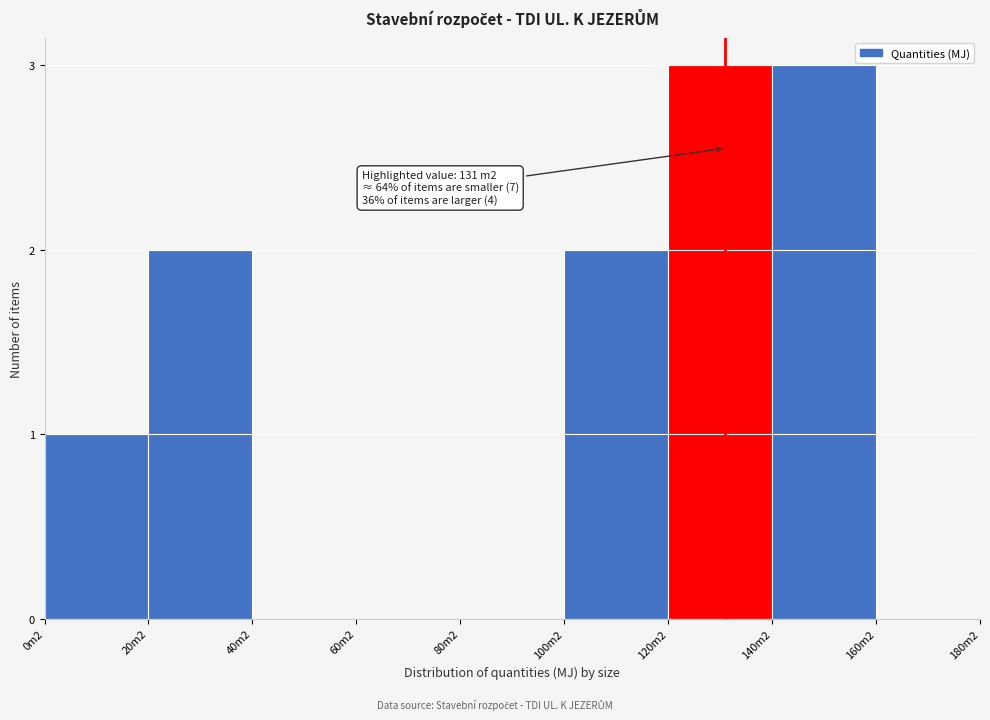

Reading right to left, what are all the values shown in this chart?

160m2=0	140m2=3	120m2=3	100m2=2	80m2=0	60m2=0	40m2=0	20m2=2	0m2=1